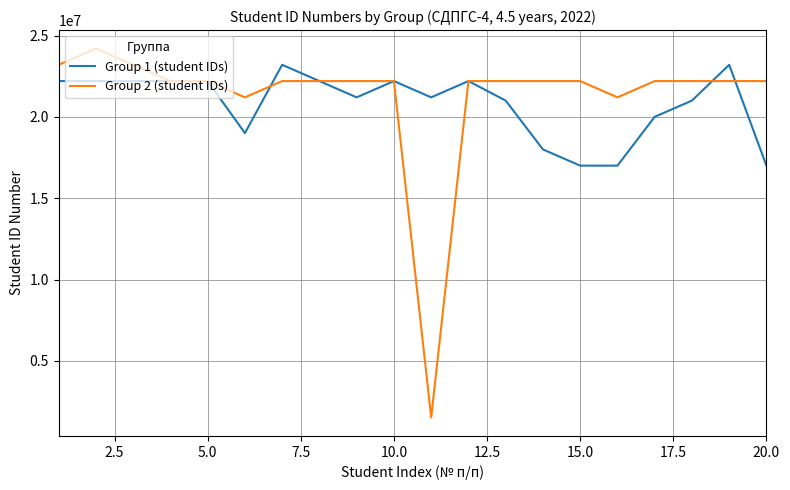

Which series has the widest spread of values?

Group 2 (student IDs)